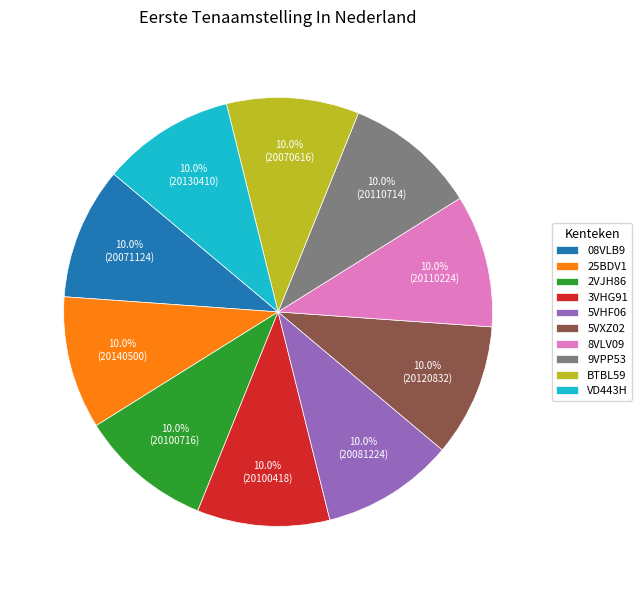

Does any single category account for the majority?

No